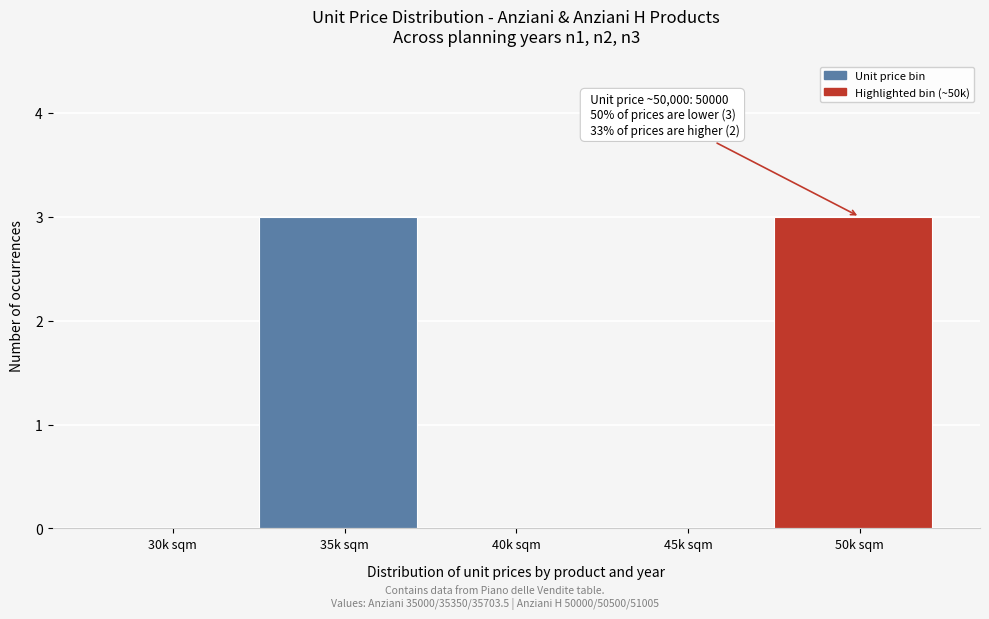

Reading right to left, what are all the values shown in this chart?

50k sqm=3	45k sqm=0	40k sqm=0	35k sqm=3	30k sqm=0